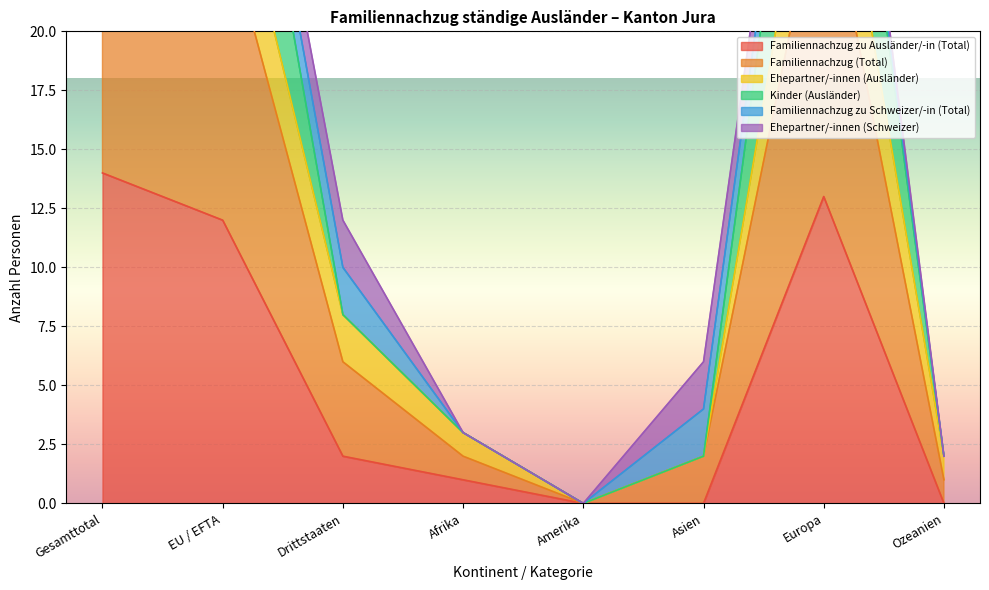

What is the sum of the Familiennachzug zu Ausländer/-in (Total) values at Amerika and EU / EFTA?

12